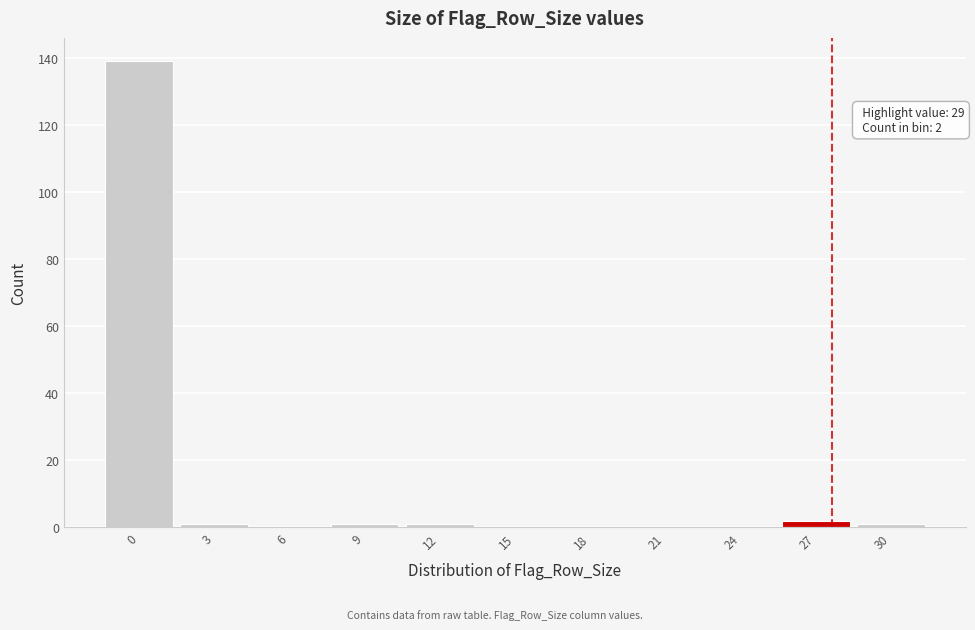

Reading left to right, list all the values displayed in this chart.

0=139	3=1	6=0	9=1	12=1	15=0	18=0	21=0	24=0	27=2	30=1